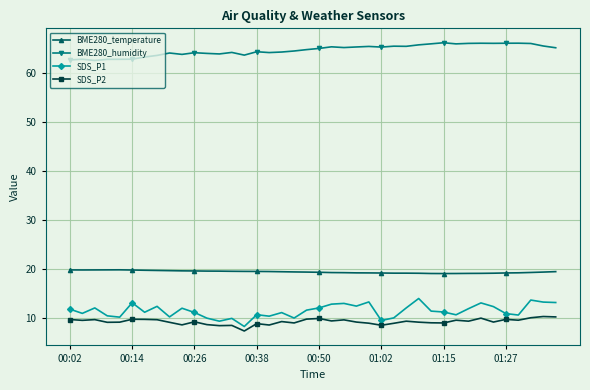

What is the value of the BME280_humidity point at the 12th from the left?

64.0